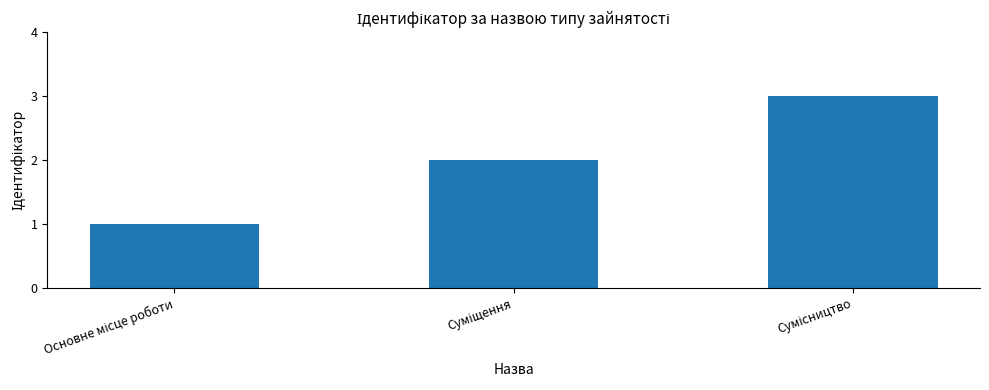

What is the greatest value displayed?

3